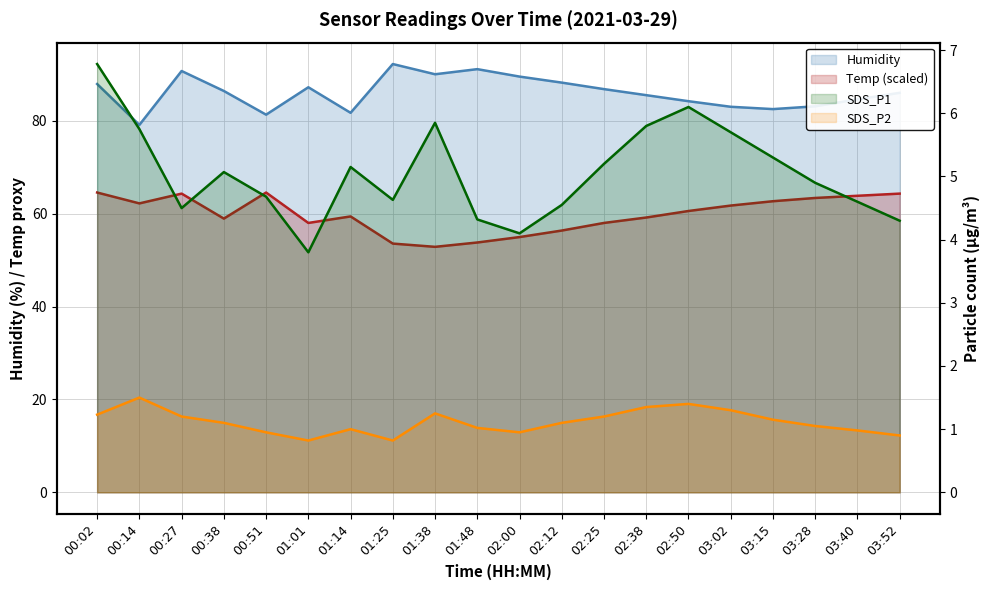

How many lines are shown in the chart?

4